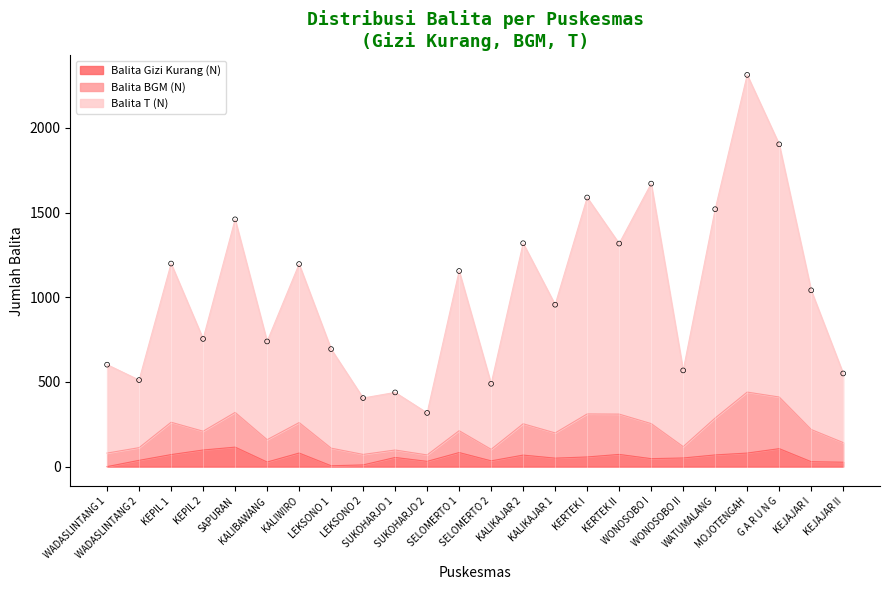

Which series has the largest total across all categories?

Balita T (N)